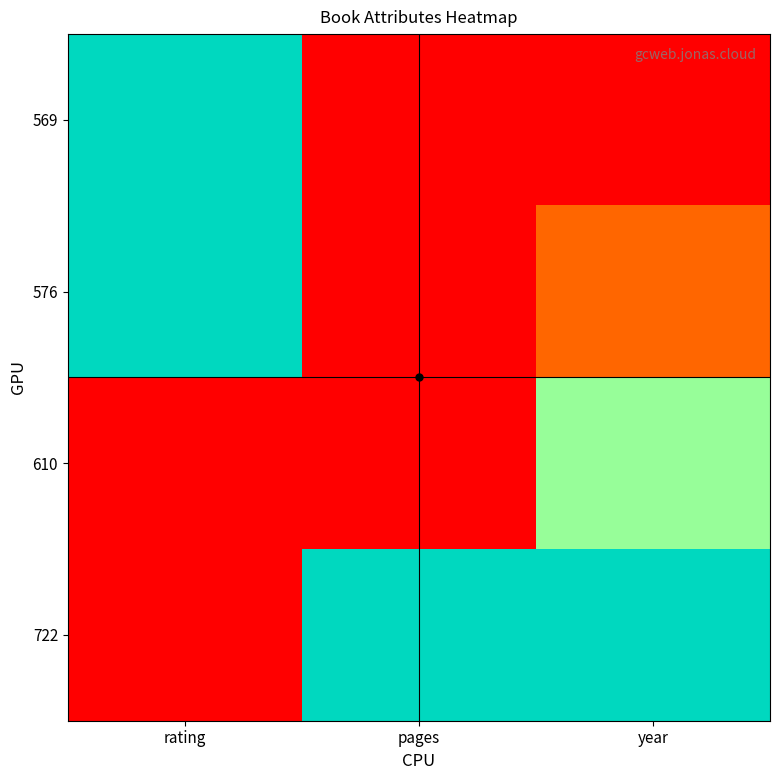

Reading left to right, transcribe all the data shown in this chart.

569: rating=1.0	pages=0.0	year=0.0
576: rating=1.0	pages=0.0	year=0.2
610: rating=0.0	pages=0.0	year=0.8
722: rating=0.0	pages=1.0	year=1.0